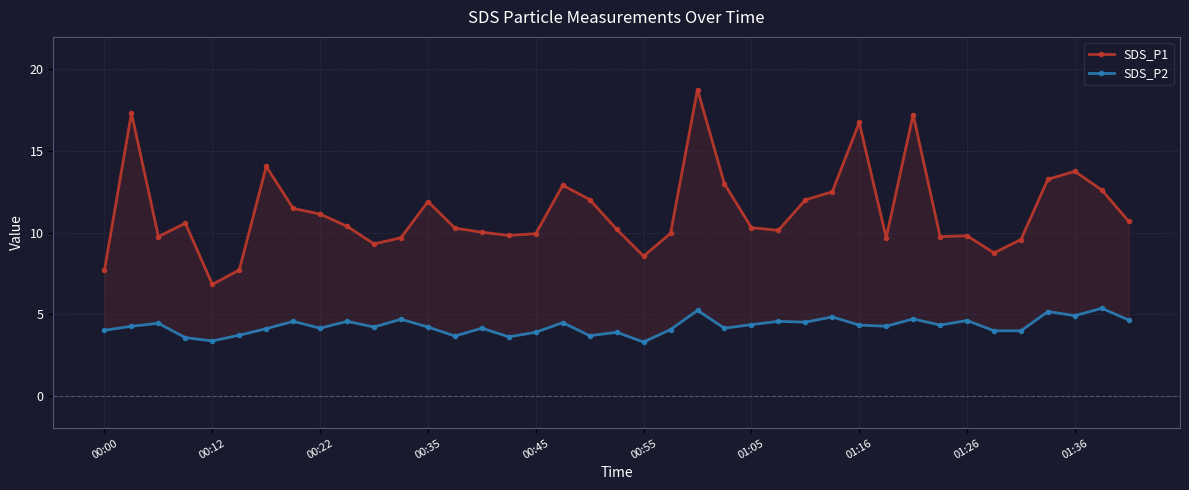

Rank the series by their average value, from lowest to highest.

SDS_P2, SDS_P1